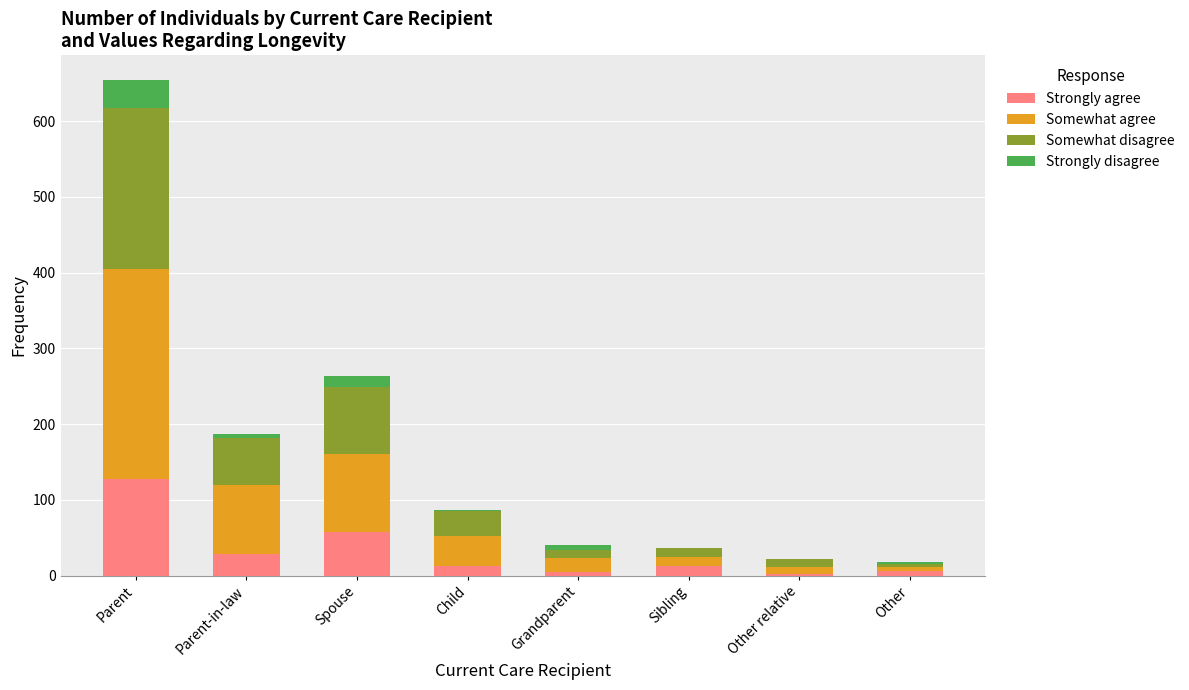

Is it true that Strongly agree equals 29 at Parent-in-law?

True